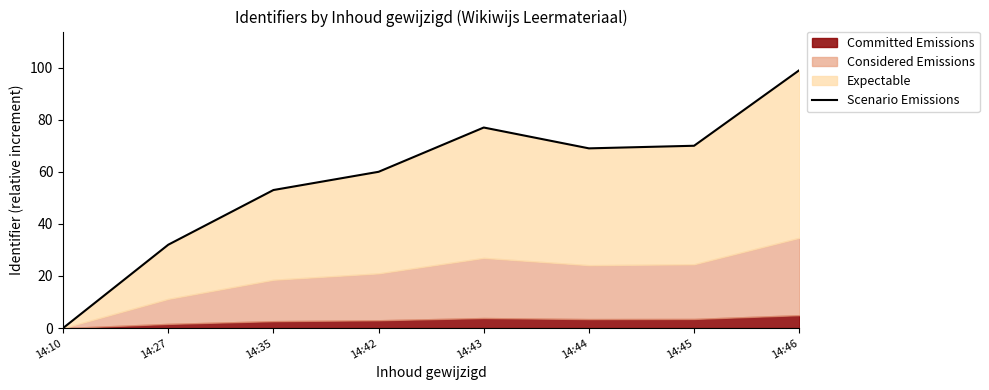

What is the difference between the maximum and minimum values?

99